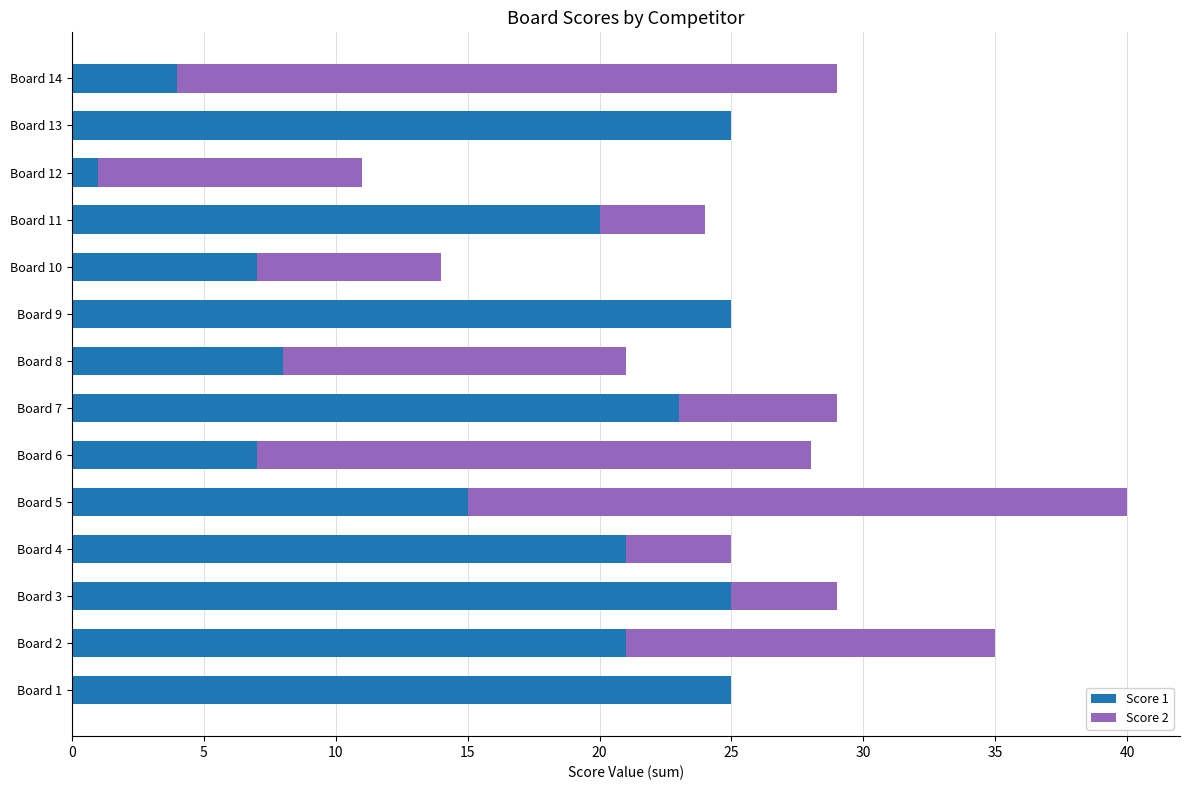

Is it true that Score 1 equals 22 at Board 5?

False